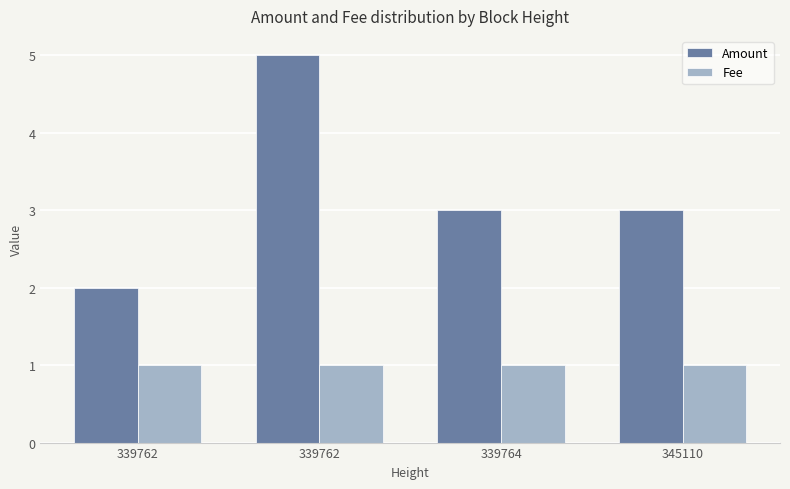

Is it true that Amount equals 4.7 at 345110?

False